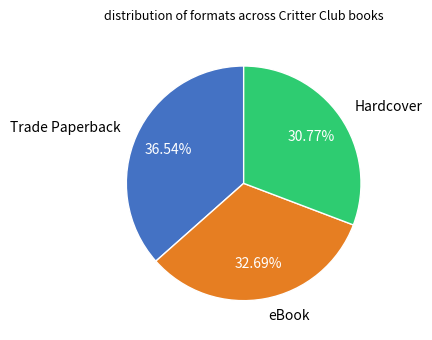

What percentage is the Hardcover slice, to the nearest percent?

31%